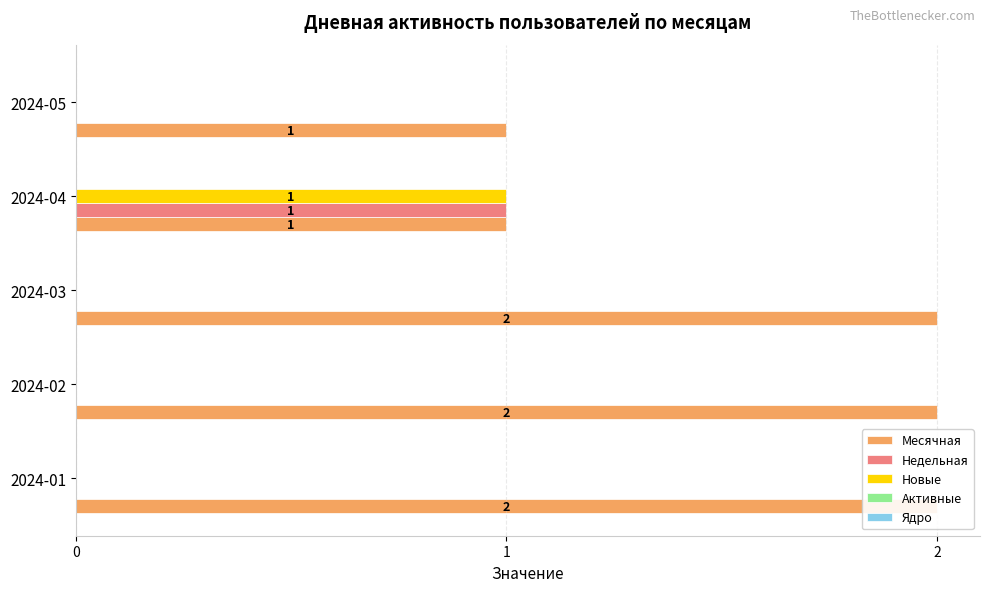

At how many categories does at least one series exceed 1?

3